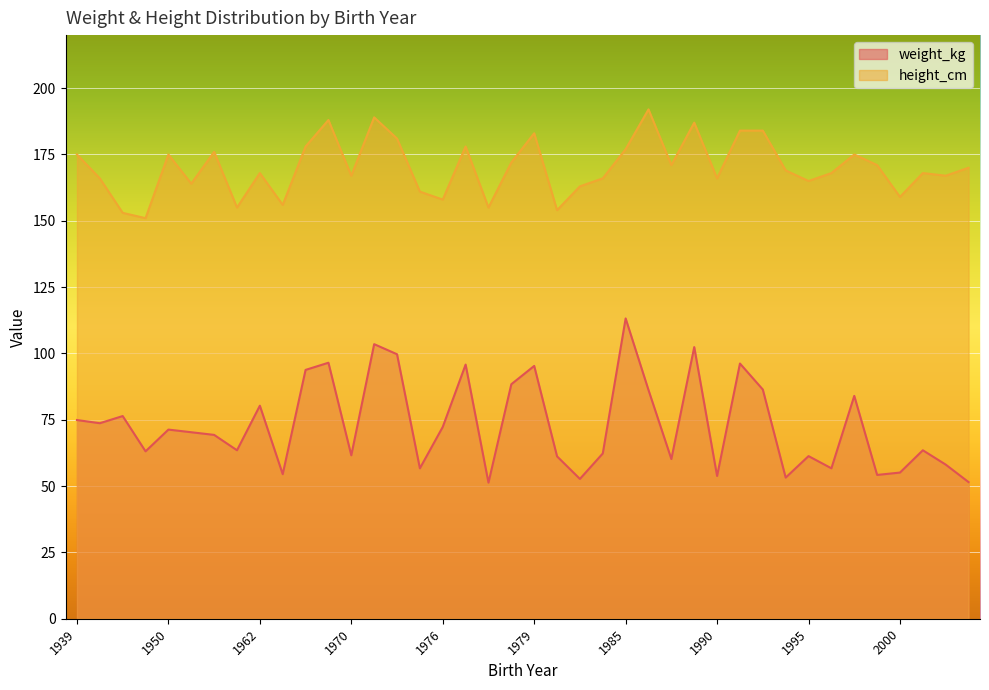

What is the difference between the second highest and second lowest values in the height_cm series?

36.0